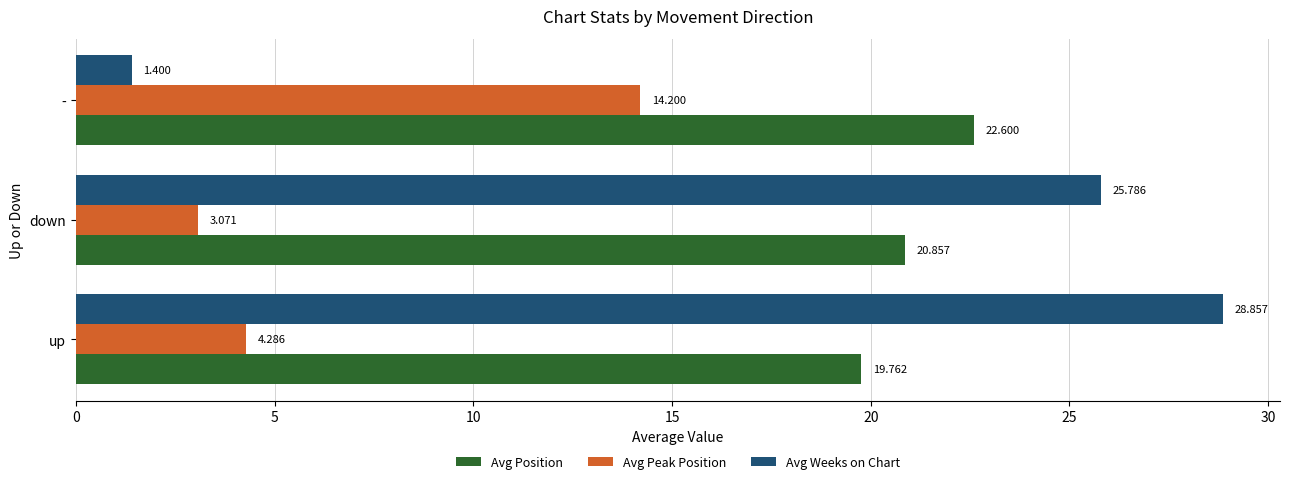

What is the sum of all Avg Weeks on Chart values?

56.0